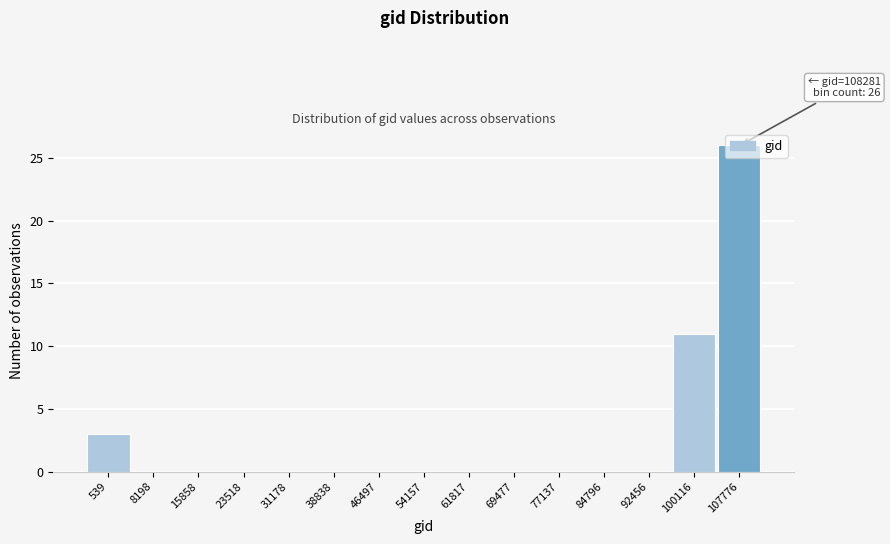

Which label corresponds to the largest value in the chart?

107776